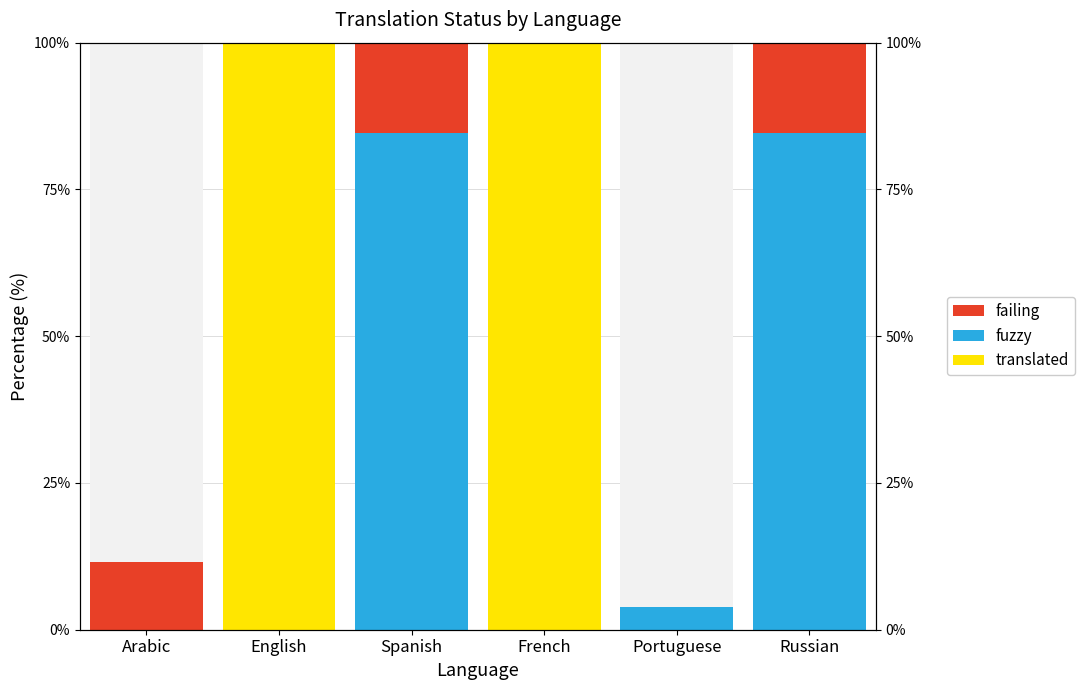

How many data points in translated are above 0?

2